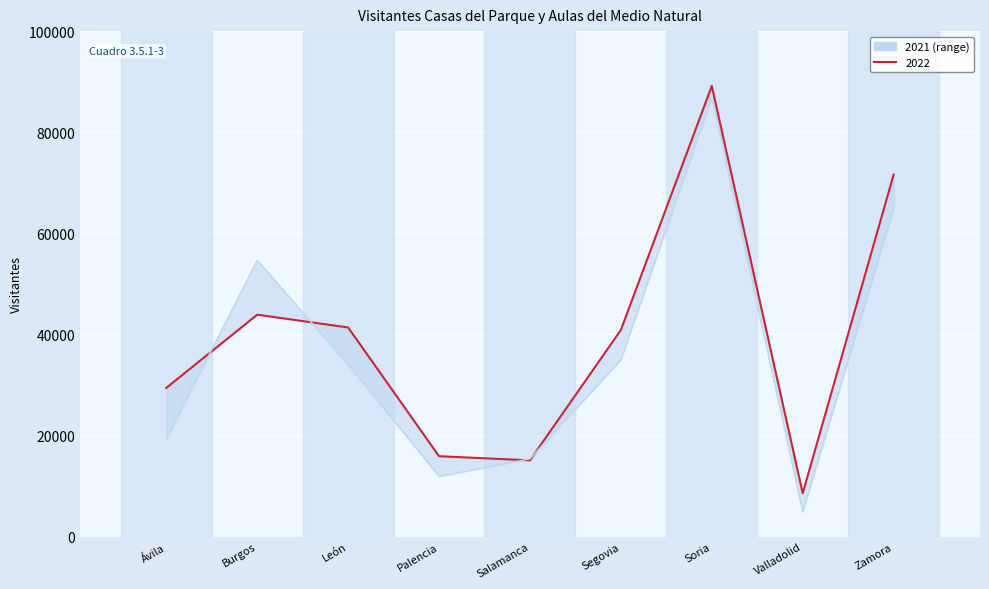

Reading left to right, transcribe all the data shown in this chart.

2021: Ávila=19324	Burgos=54701	León=34058	Palencia=11942	Salamanca=15404	Segovia=34995	Soria=86887	Valladolid=4917	Zamora=64939
2022: Ávila=29434	Burgos=43913	León=41388	Palencia=15926	Salamanca=15104	Segovia=40893	Soria=89149	Valladolid=8592	Zamora=71603